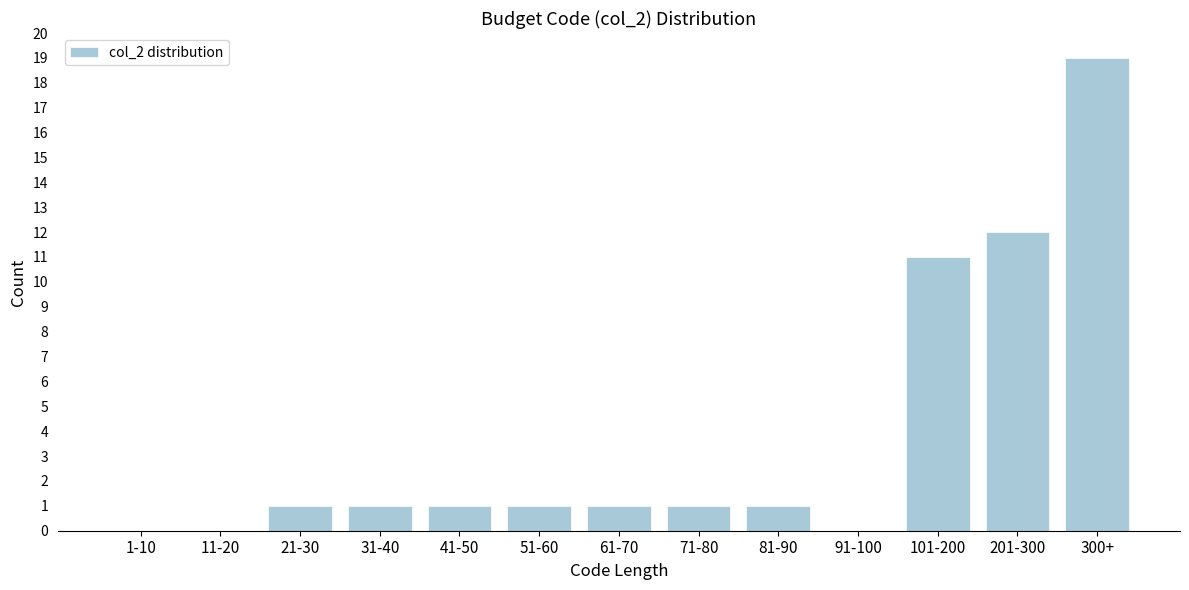

Reading left to right, extract all data points from this chart.

1-10=0	11-20=0	21-30=1	31-40=1	41-50=1	51-60=1	61-70=1	71-80=1	81-90=1	91-100=0	101-200=11	201-300=12	300+=19